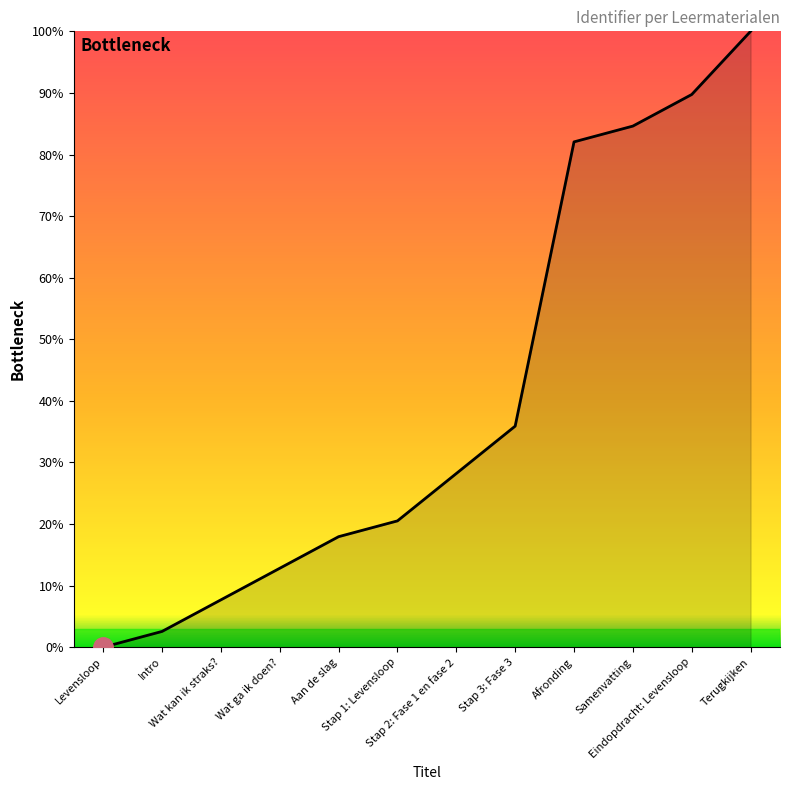

What is the sum of the values at Levensloop and Eindopdracht: Levensloop?

89.7